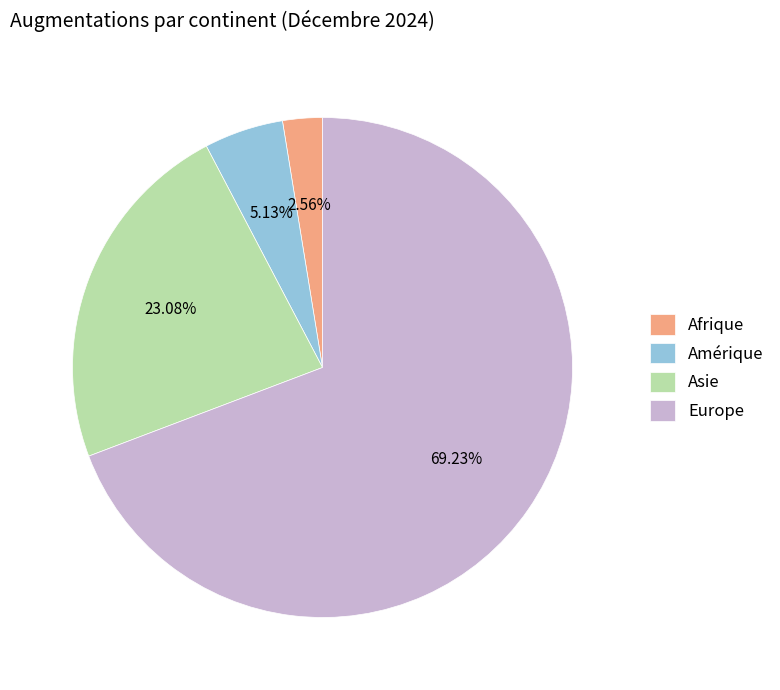

To the nearest percent, what is the difference between the largest and smallest slice percentages?

67%